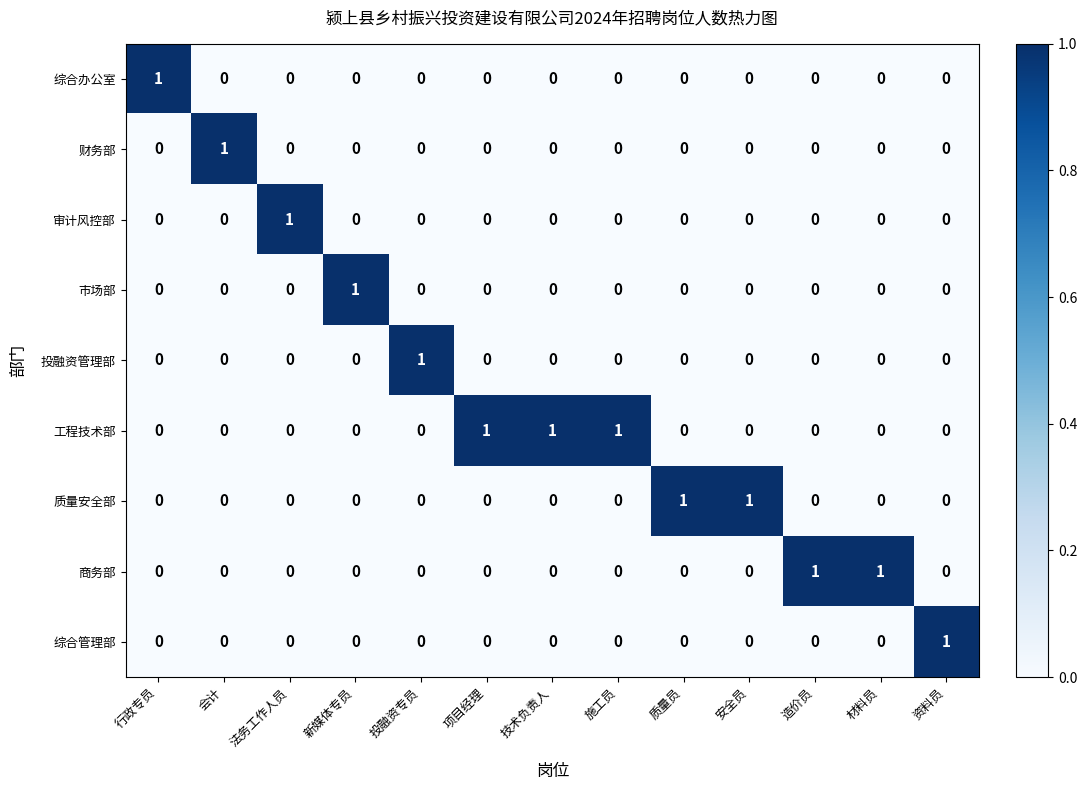

True or false: 财务部 has a value of -1 at 新媒体专员.

False